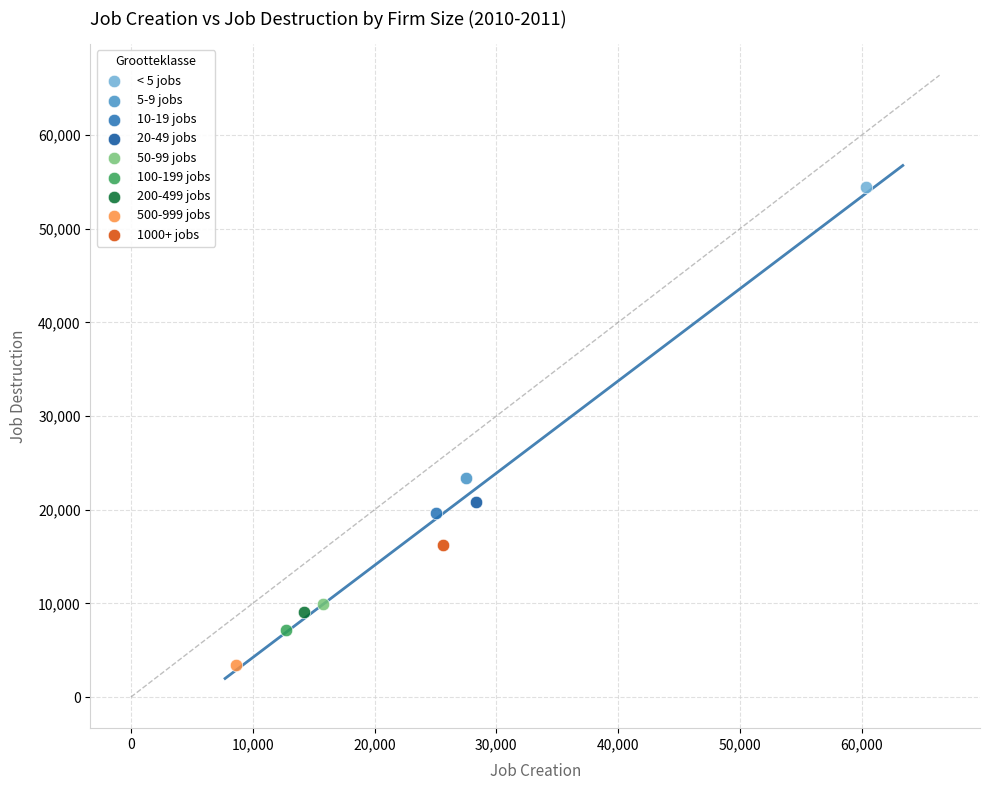

Which series contains the lowest Y value?

500-999 jobs